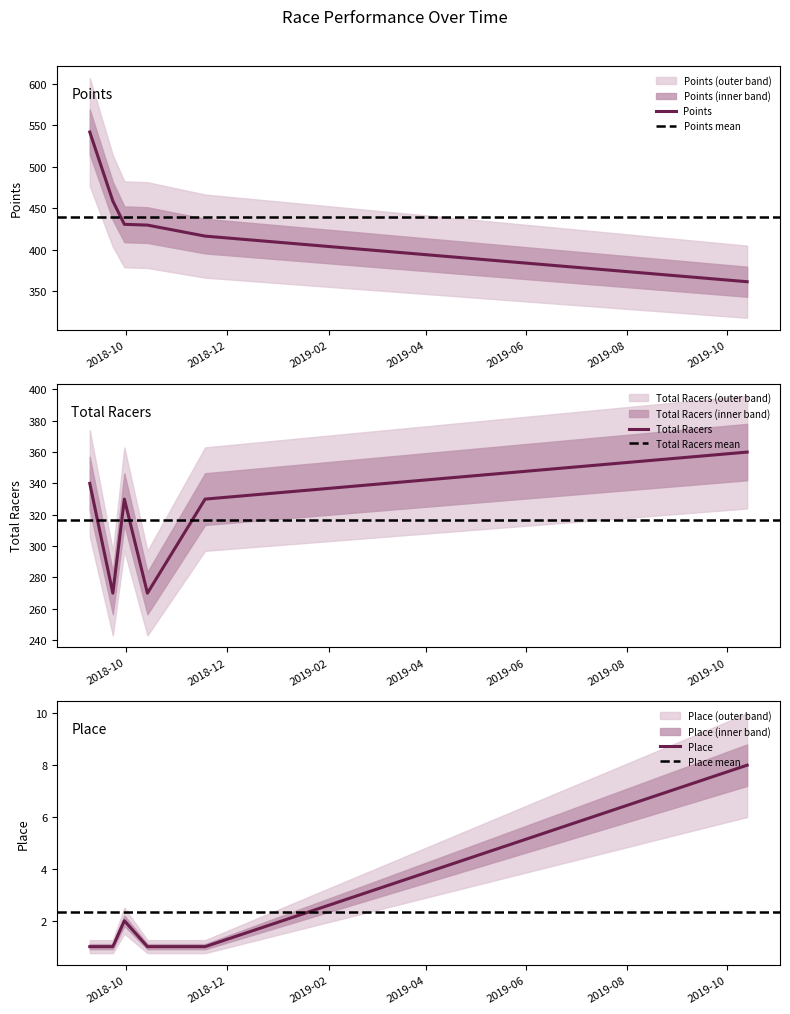

What is the value of the Place point at the 6th from the left?

8.0